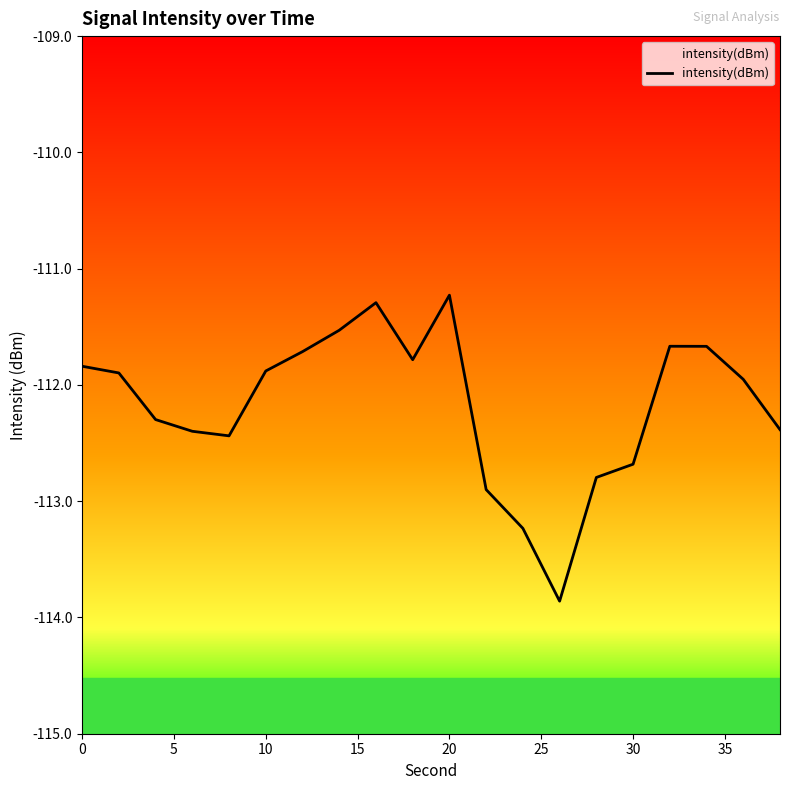

The value at 5 is -111.9. True or false?

True